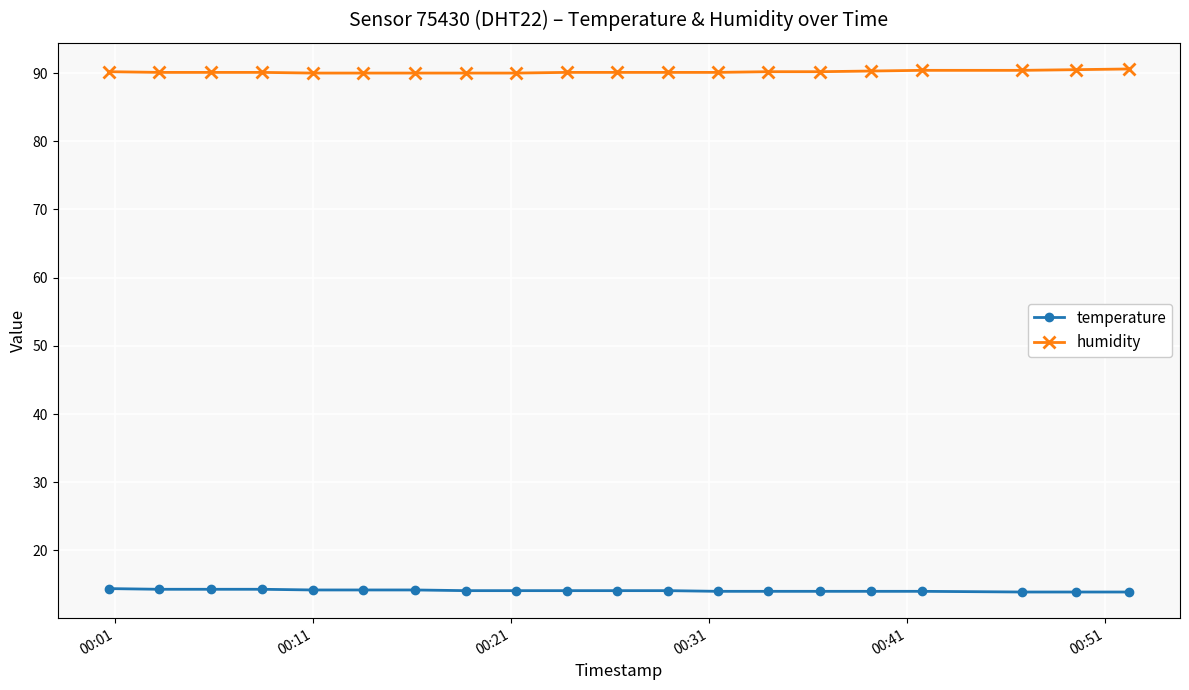

At how many categories does at least one series exceed 77?

20